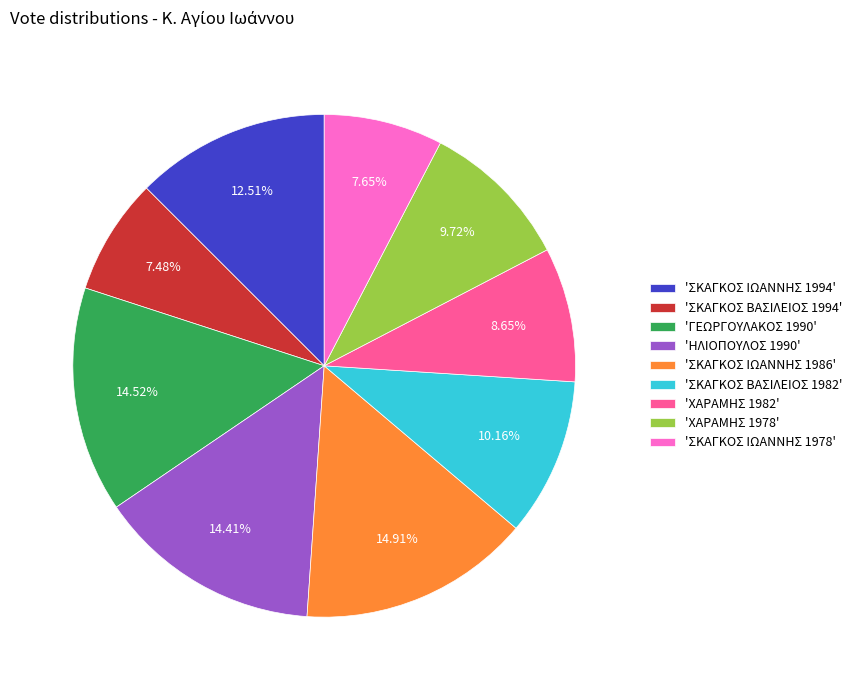

Is there any slice that represents more than half of the pie?

No